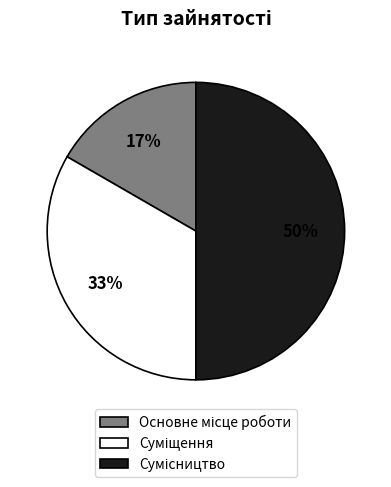

To the nearest percent, what is the difference between the largest and smallest slice percentages?

33%